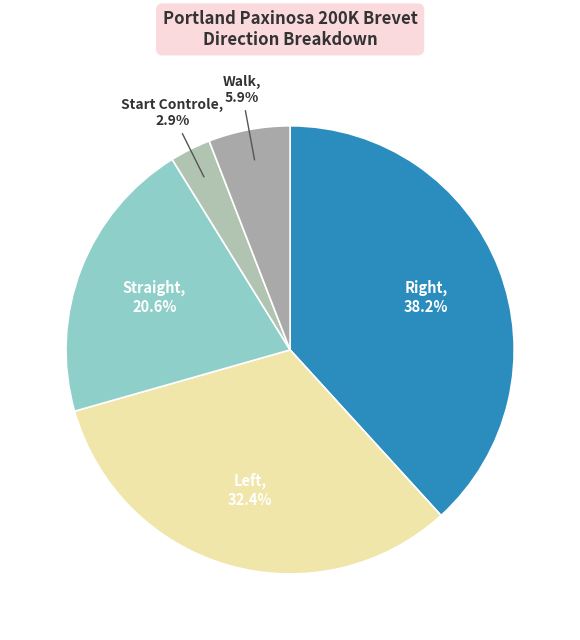

What is the smallest slice in the pie chart?

Start Controle